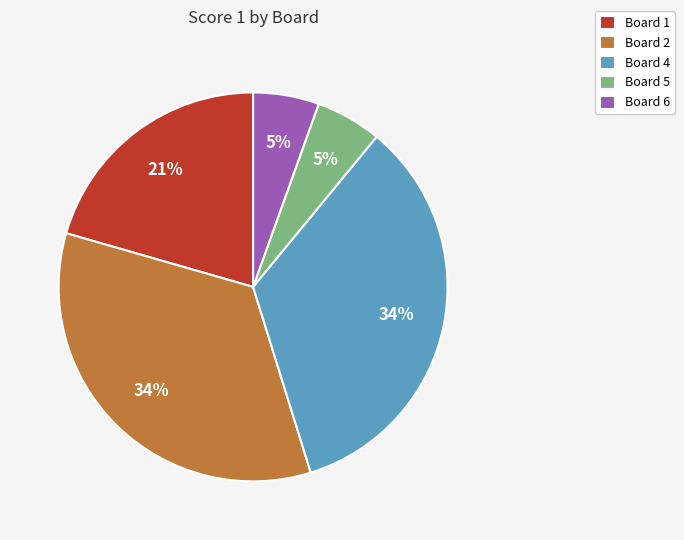

To the nearest percent, what is the difference between the largest and smallest slice percentages?

29%